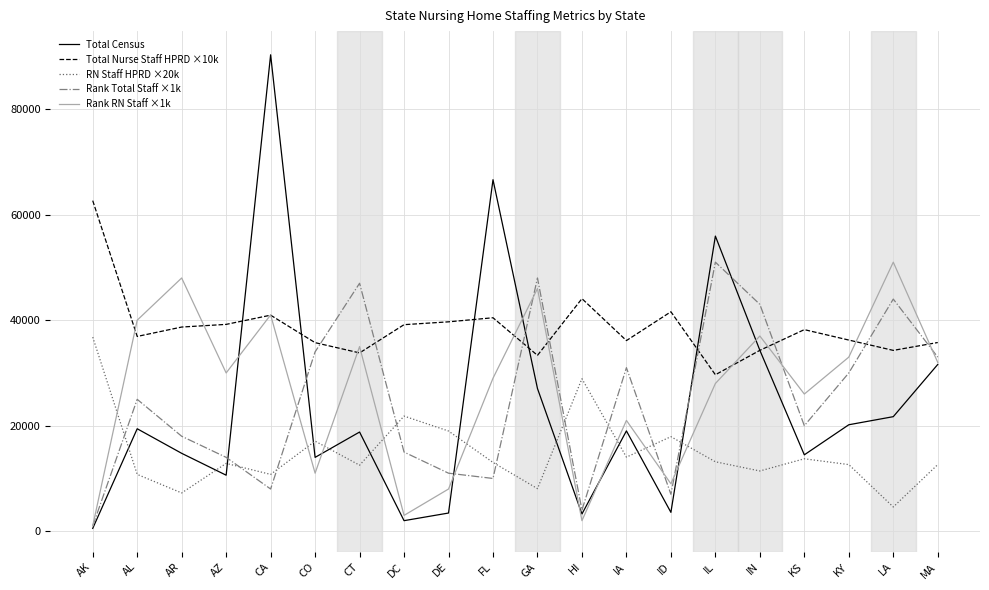

The Total Nurse Staff HPRD ×10k series shows 39151.1 at DC. True or false?

True